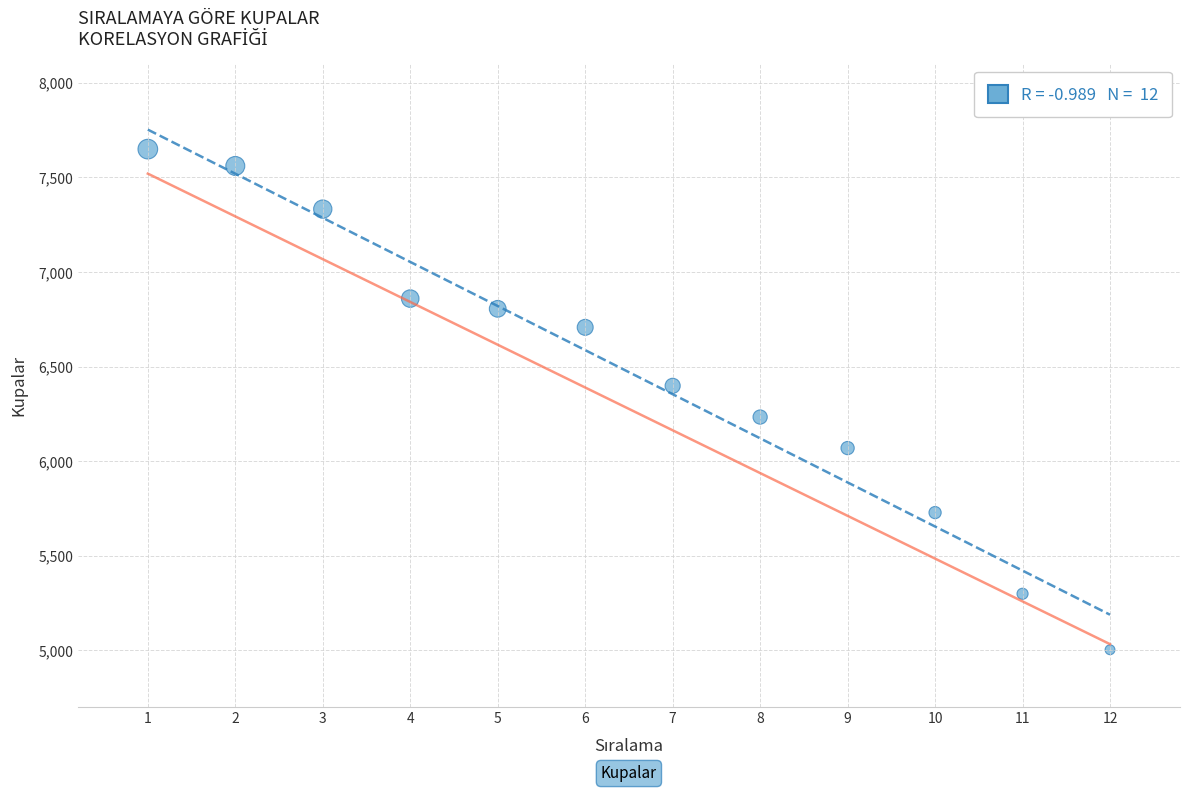

What is the range of Y values (max minus min)?

2646